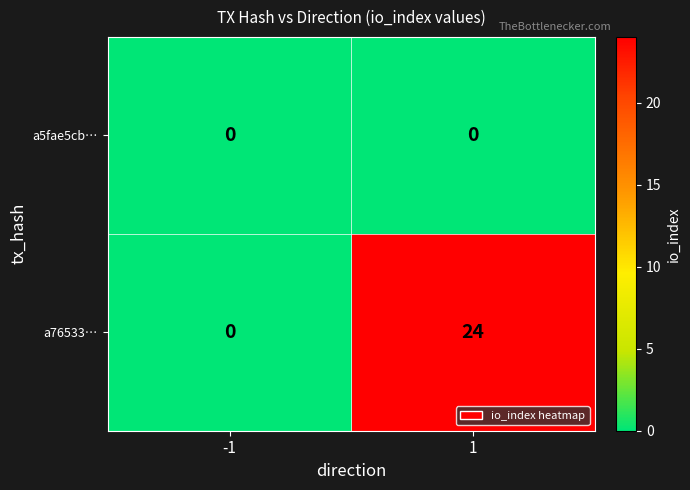

Rank the series by their average value, from highest to lowest.

a76533…, a5fae5cb…